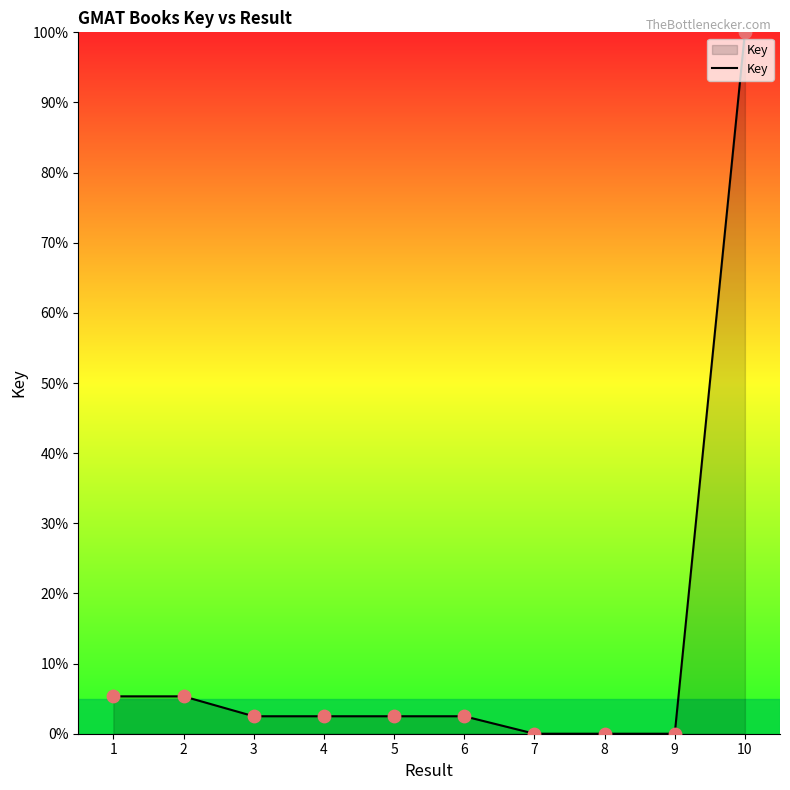

What is the ratio of the value at 3 to the value at 4?

1.0